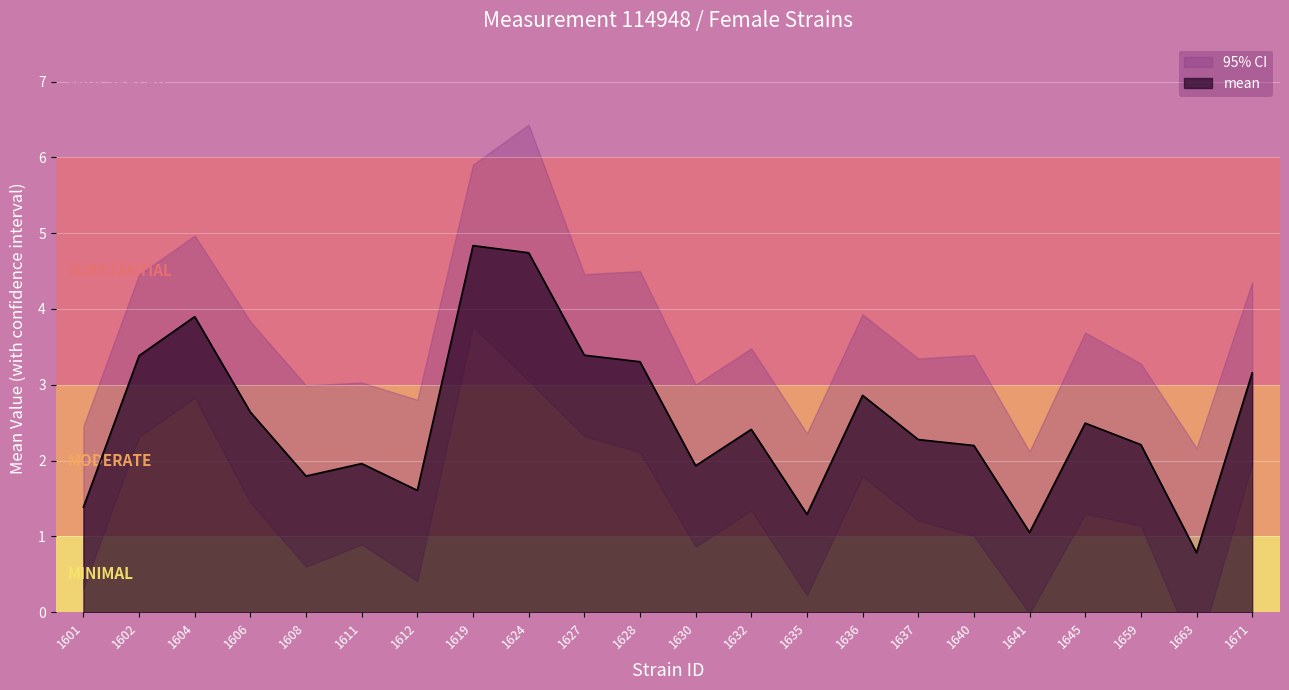

Is the value of lowercl at 1671 greater than the value of mean at 1612?

Yes